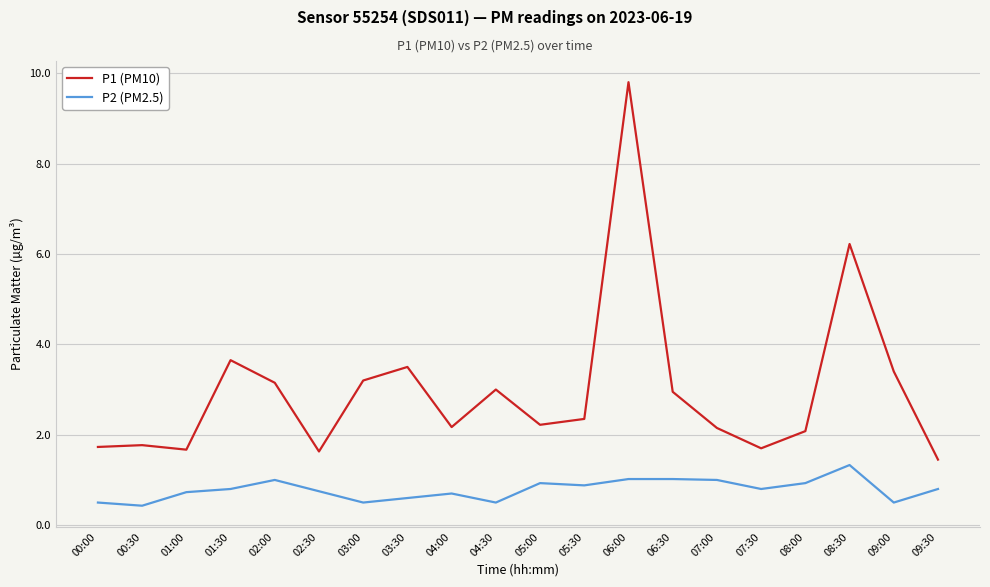

What position from the right is 07:00?

6